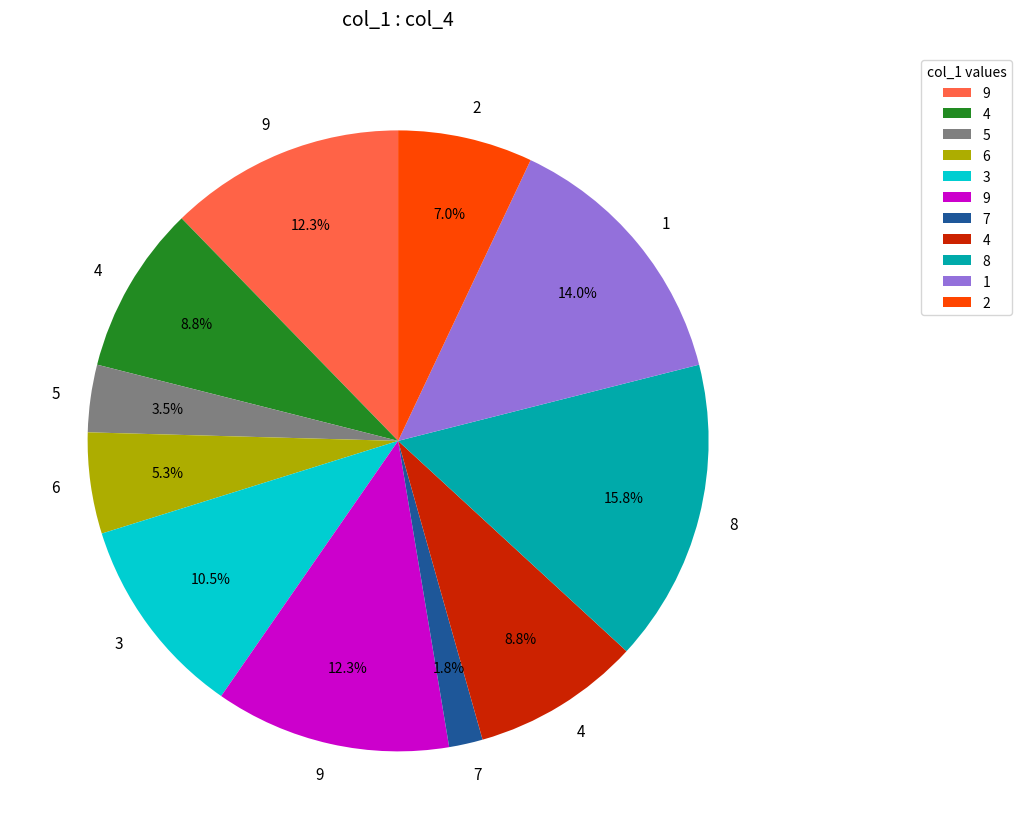

Is there a majority slice in this chart?

No